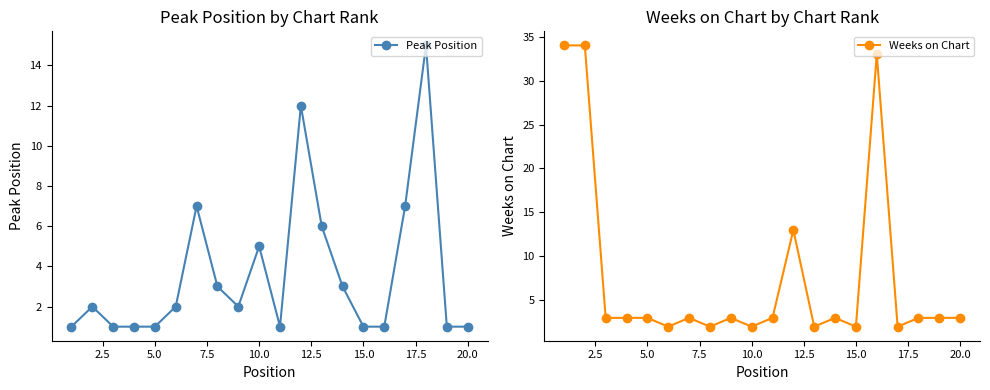

The value of Peak Position at 20.0 is 1. True or false?

True